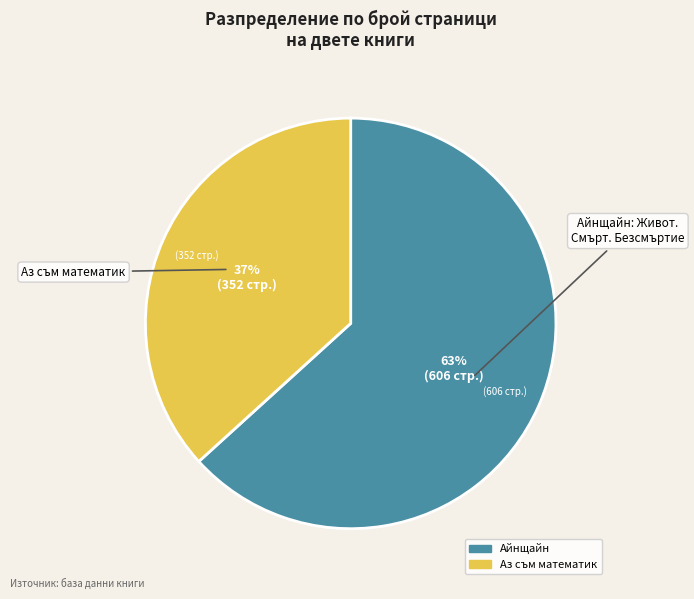

To the nearest percent, what is the average slice percentage?

50%